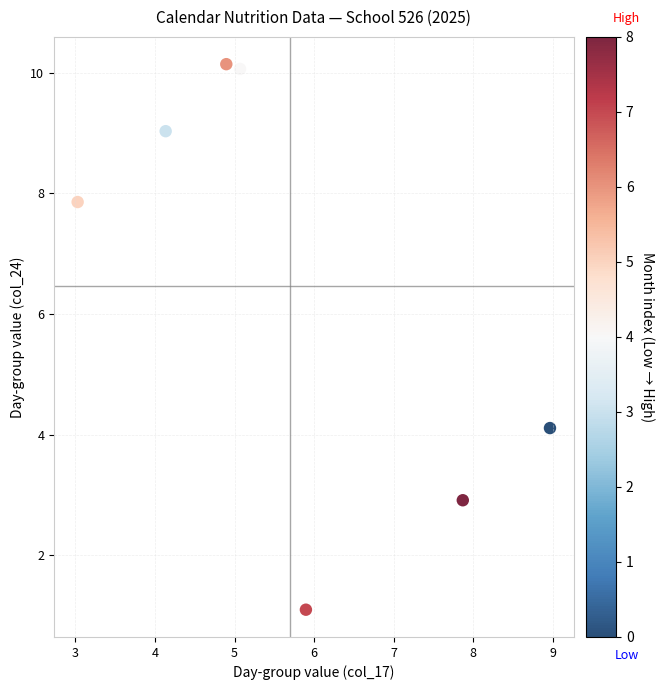

What is the range of Y values (max minus min)?

9.0